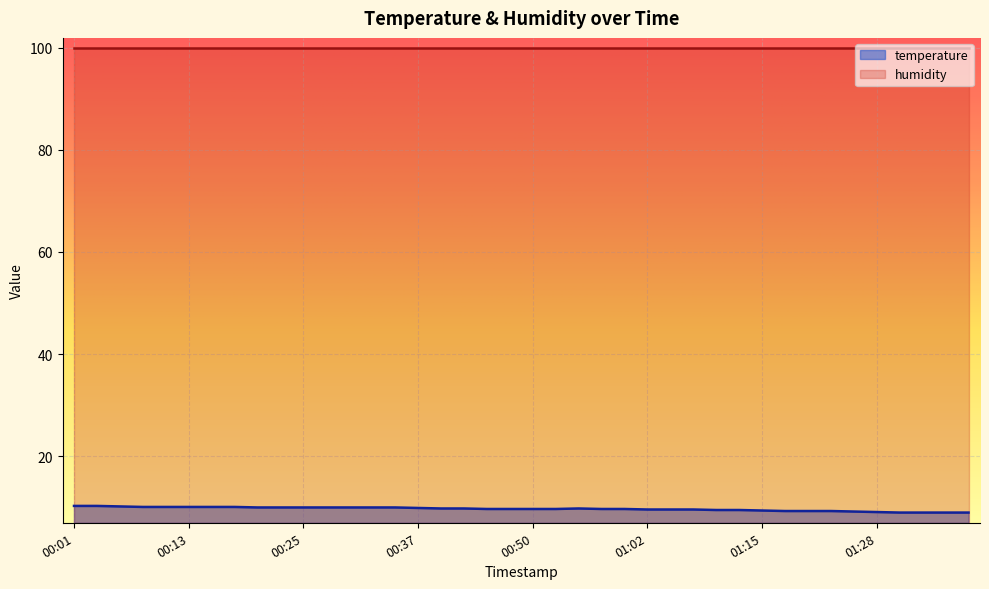

What is the sum of all values?

388.2